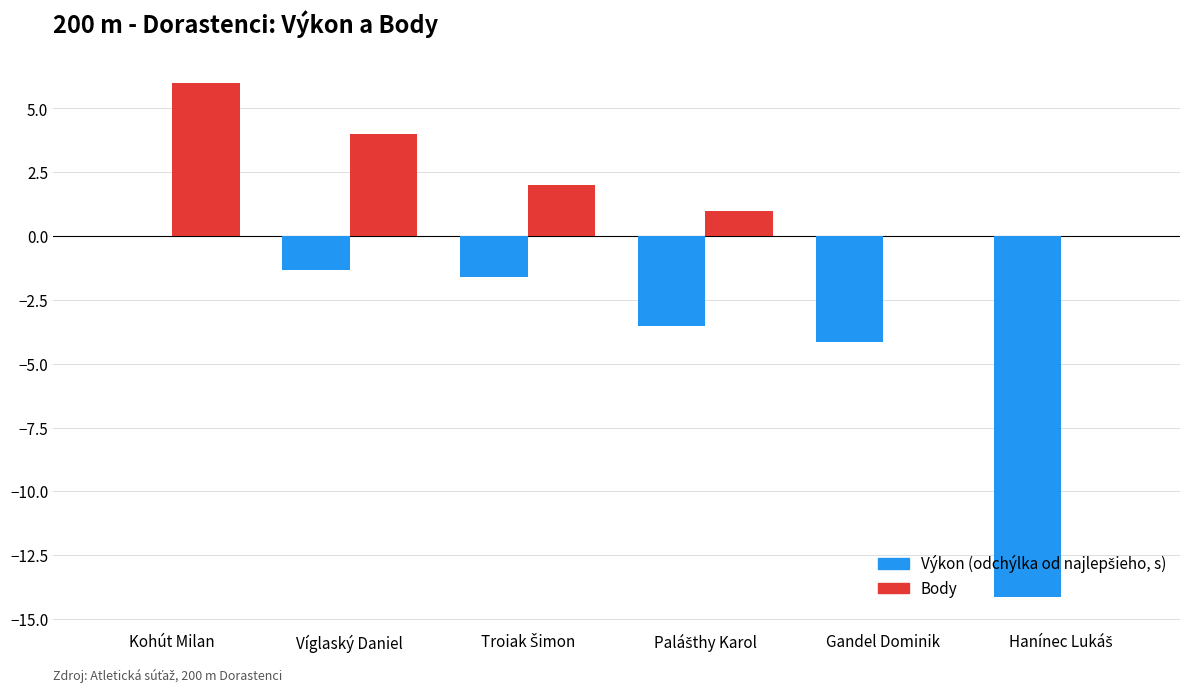

The value of Body at Gandel Dominik is 0.0. True or false?

True